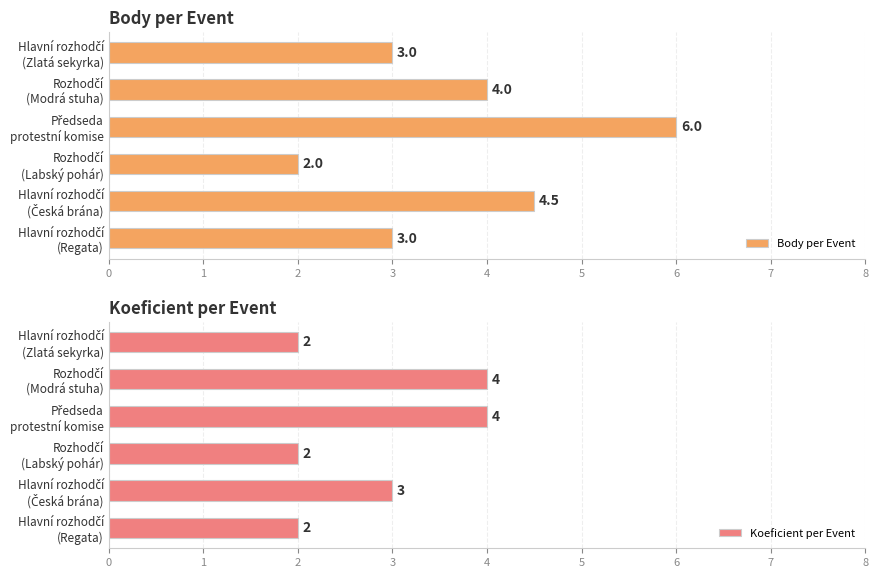

How many Koeficient per Event values are between 2 and 4?

6